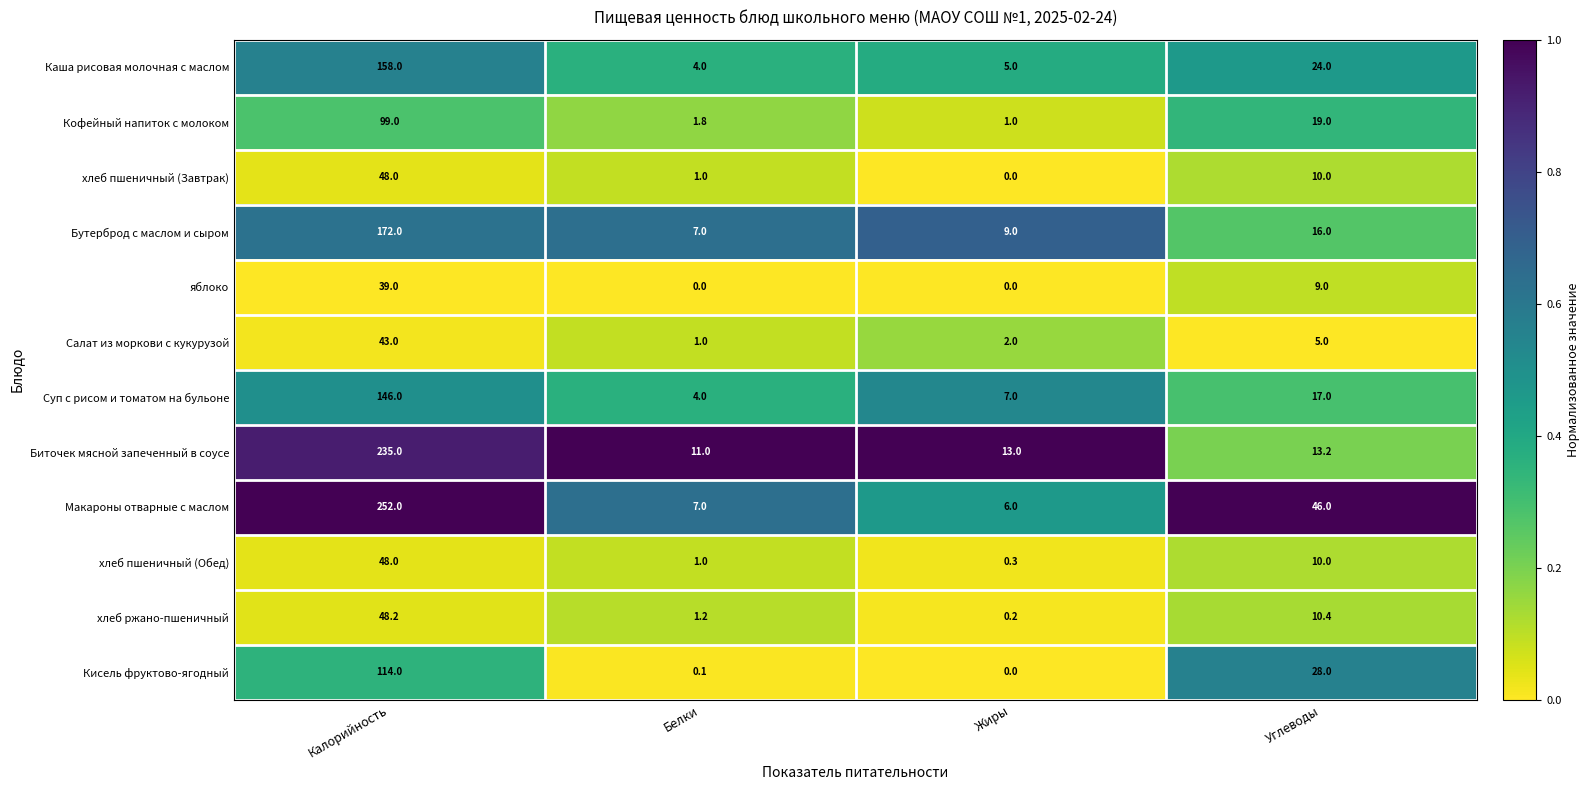

At which label is хлеб пшеничный (Завтрак) closest to 24?

Углеводы